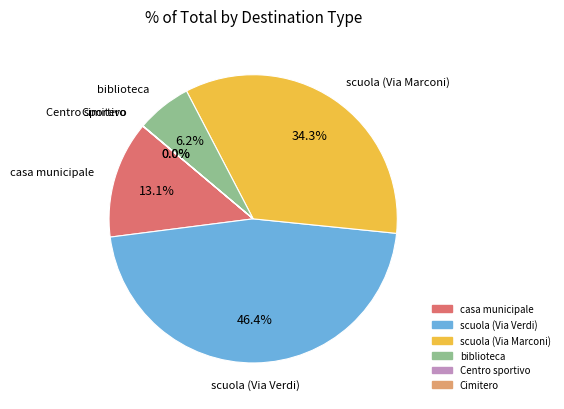

How much of the chart is everything except scuola (Via Marconi)?

65.7%